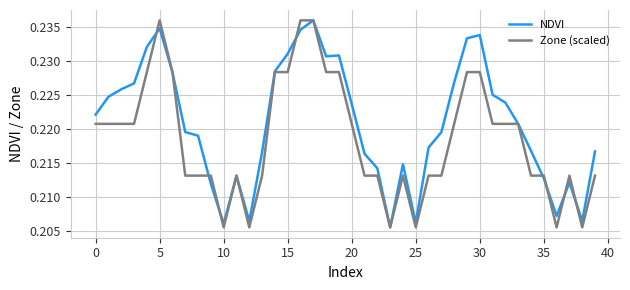

Which series ends up on top after the final intersection of Zone (scaled) and NDVI?

NDVI